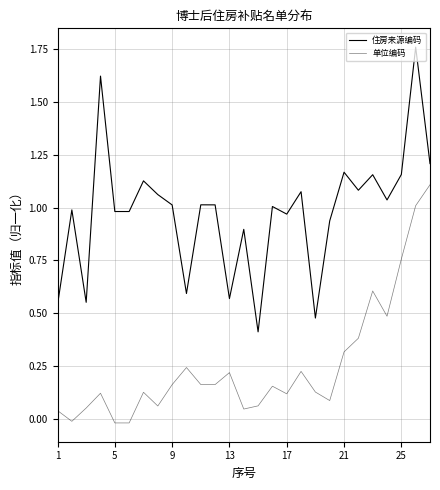

Is this an area chart (filled region under the line)?

No